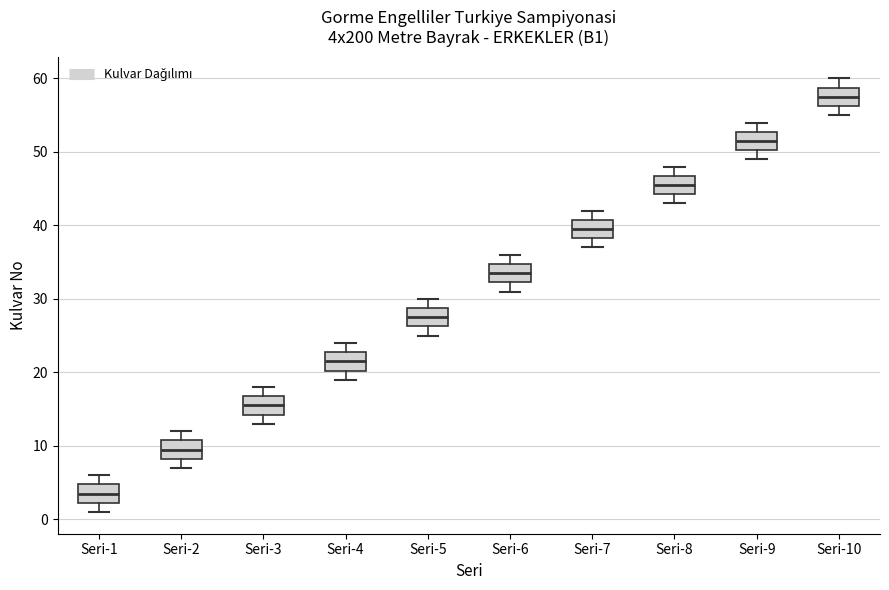

Reading left to right, read every box against the y-axis: the position of its median line, the range the box covers, and the ends of its whiskers. The values are not printed on the chart, so give them approximately, as read against the axis.

Seri-1: median 4, box 2 to 5, whiskers 1 to 6
Seri-2: median 10, box 8 to 11, whiskers 7 to 12
Seri-3: median 16, box 14 to 17, whiskers 13 to 18
Seri-4: median 22, box 20 to 23, whiskers 19 to 24
Seri-5: median 28, box 26 to 29, whiskers 25 to 30
Seri-6: median 34, box 32 to 35, whiskers 31 to 36
Seri-7: median 40, box 38 to 41, whiskers 37 to 42
Seri-8: median 46, box 44 to 47, whiskers 43 to 48
Seri-9: median 52, box 50 to 53, whiskers 49 to 54
Seri-10: median 58, box 56 to 59, whiskers 55 to 60